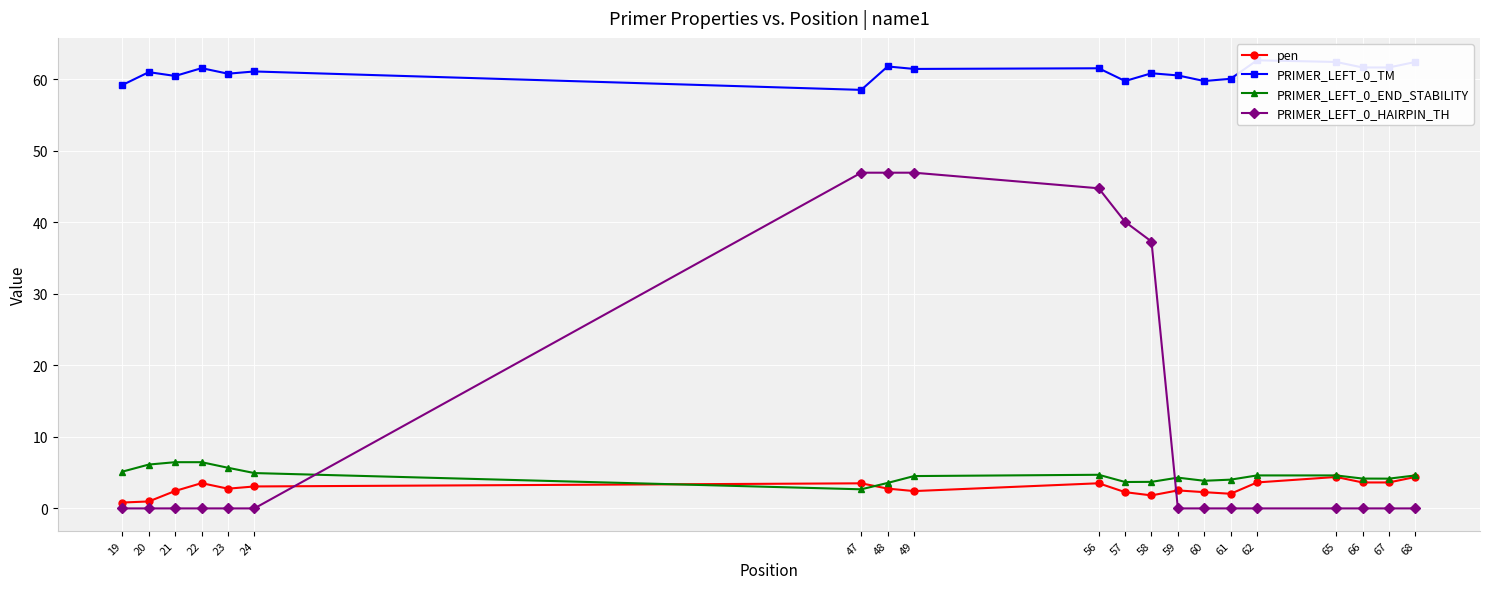

Does the chart display data point markers on the line(s)?

Yes